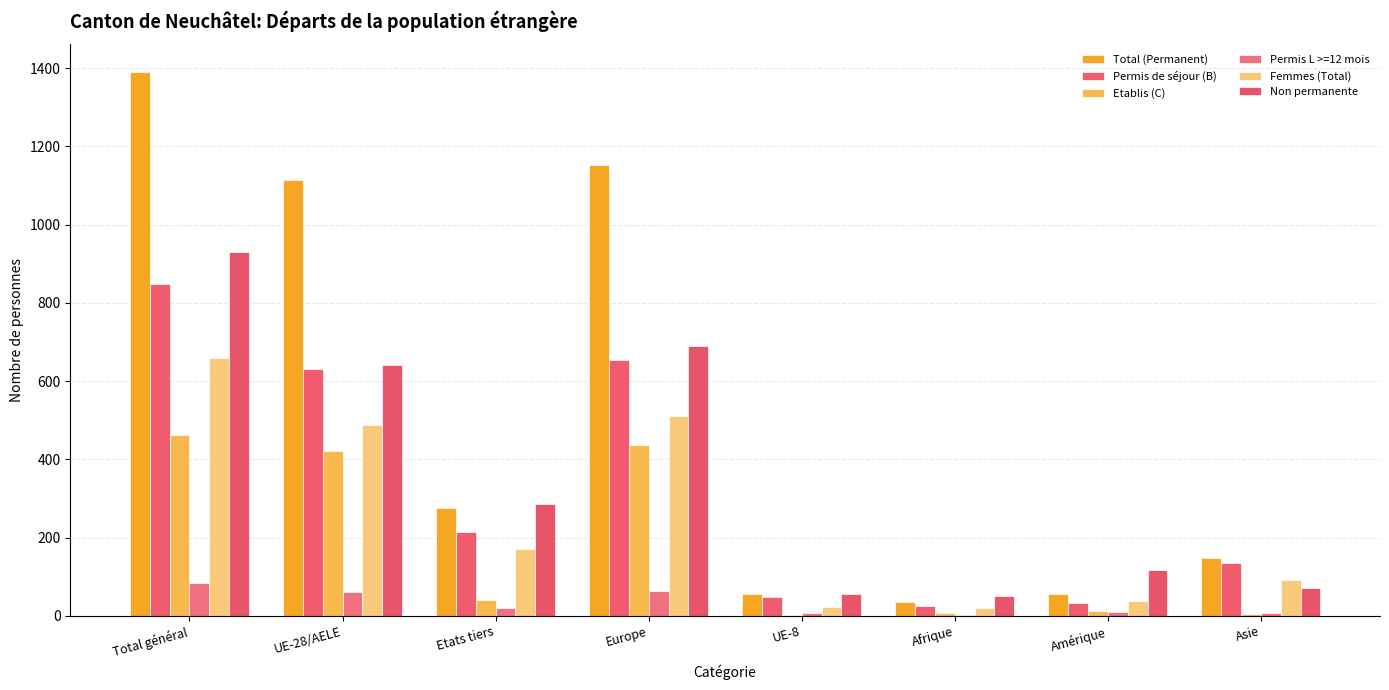

How many series are shown in this chart?

6